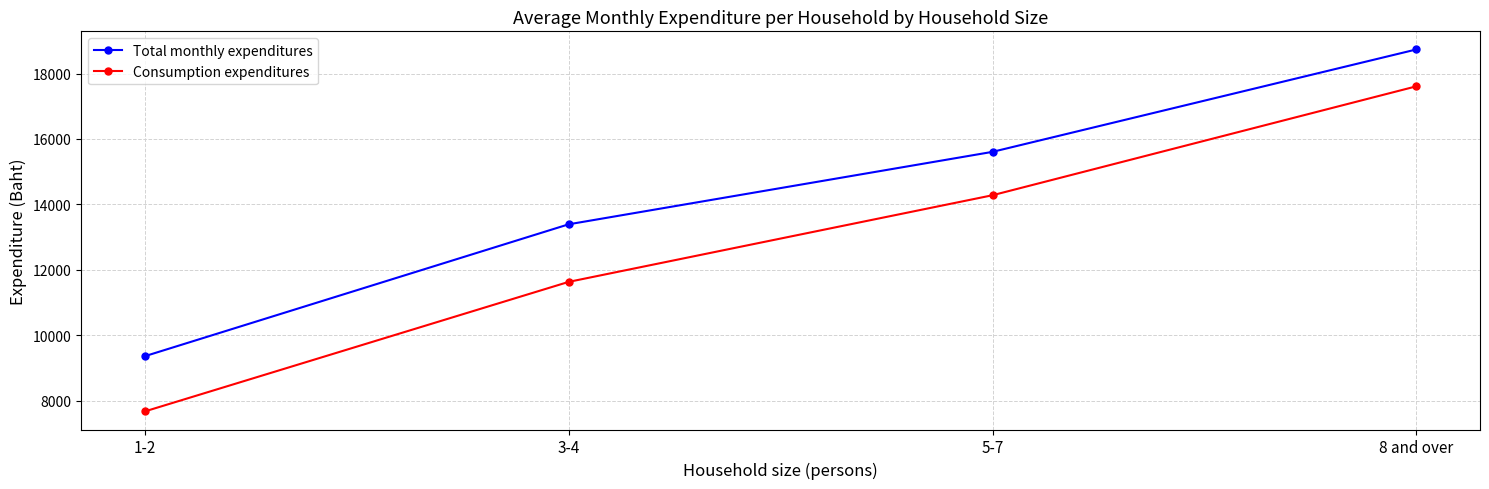

Reading right to left, transcribe all the data shown in this chart.

Total monthly expenditures: 18737	15606	13391	9359
Consumption expenditures: 17610	14280	11631	7671